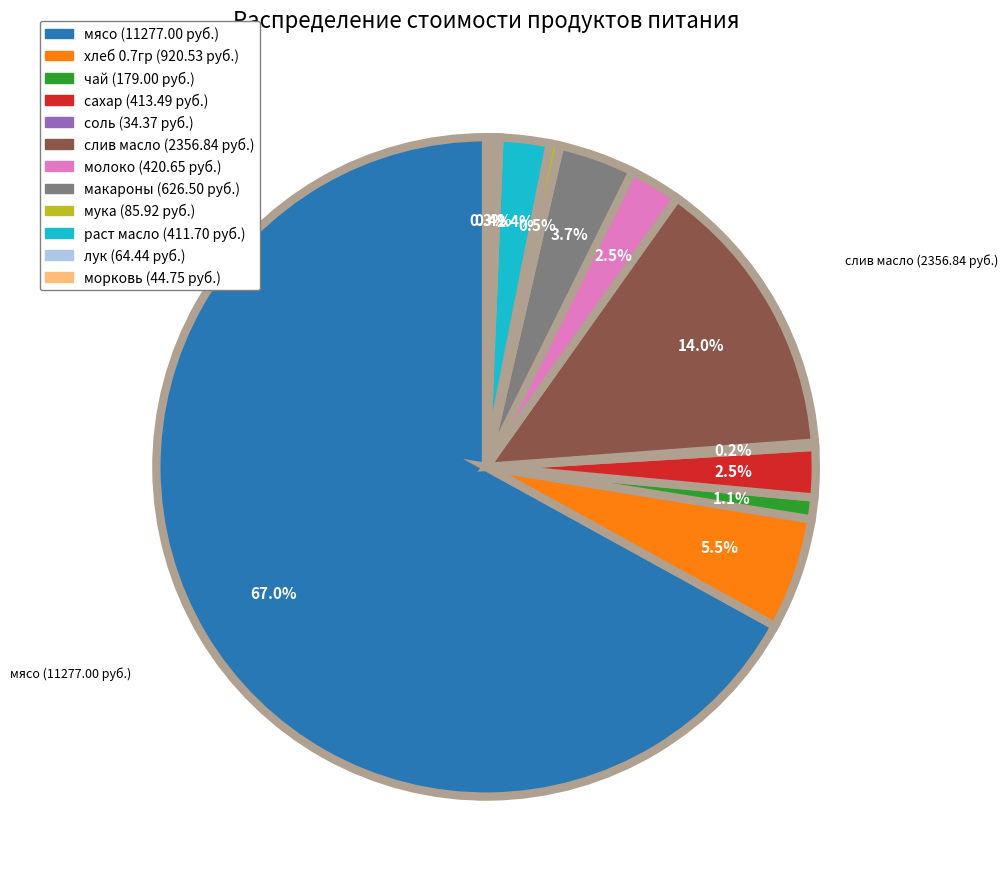

How many slices are in this pie chart?

12